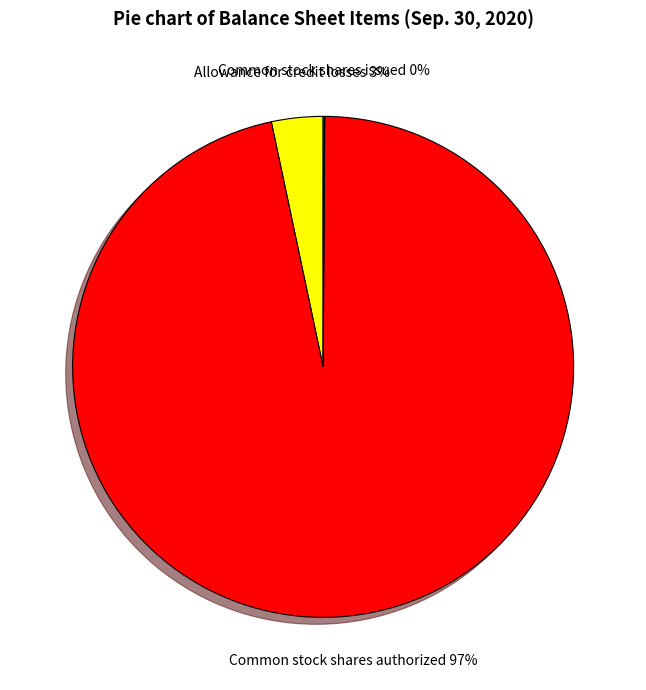

To the nearest percent, what is the average slice percentage?

33%